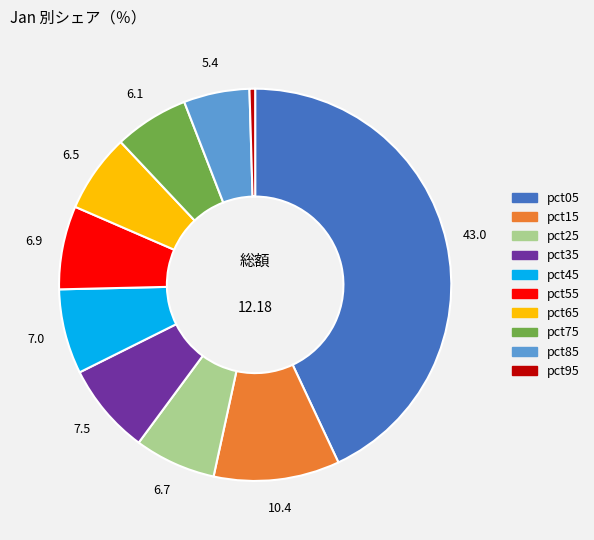

Does pct35 account for over 50% of the chart?

No